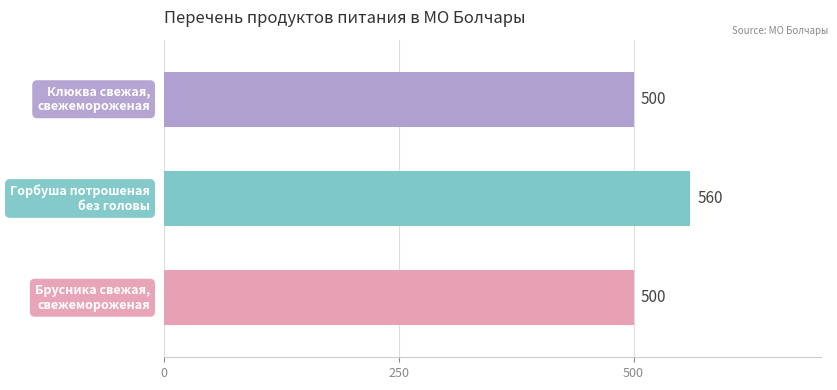

What is the difference between the maximum and minimum values?

60